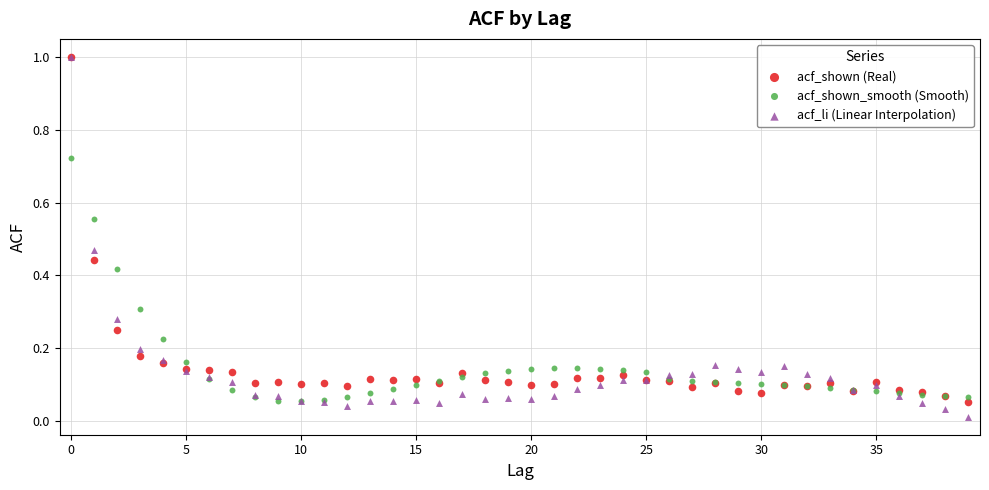

Which series contains the lowest Y value?

acf_li (Linear Interpolation)